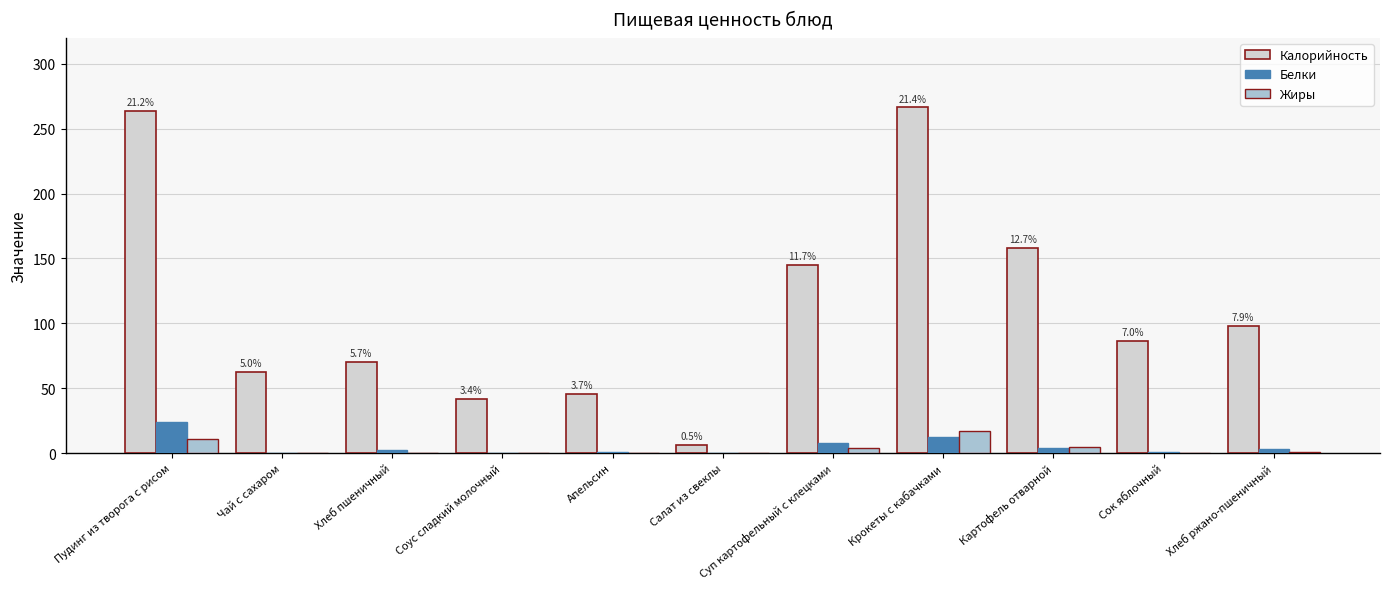

Is the value of Калорийность at Хлеб ржано-пшеничный greater than the value of Жиры at Крокеты с кабачками?

Yes